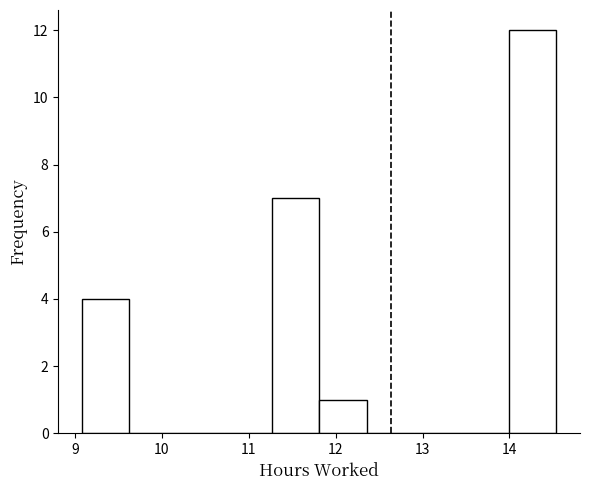

How tall is the bar that spans 11.8 to 12.4 on the x-axis? Neither the bar edges nor the heights are printed on the chart, so give them approximately, as read against the axes.

1